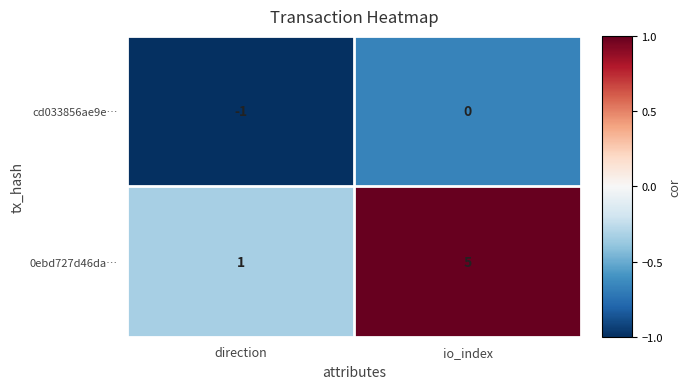

What is the difference between the highest and lowest values at io_index?

5